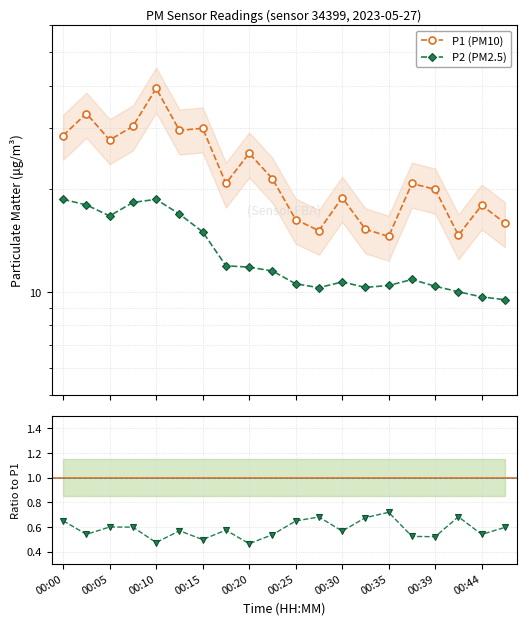

Is the value of P1 (PM10) at 00:39 greater than the value of P2 (PM2.5) at 00:25?

Yes